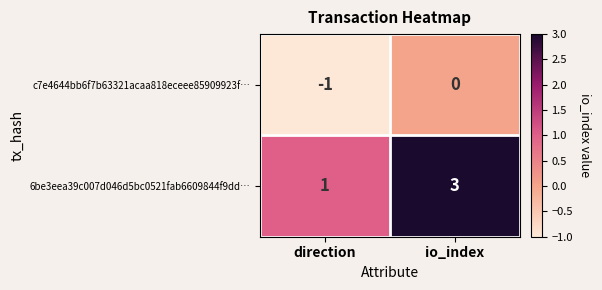

Count the number of data series in this chart.

2